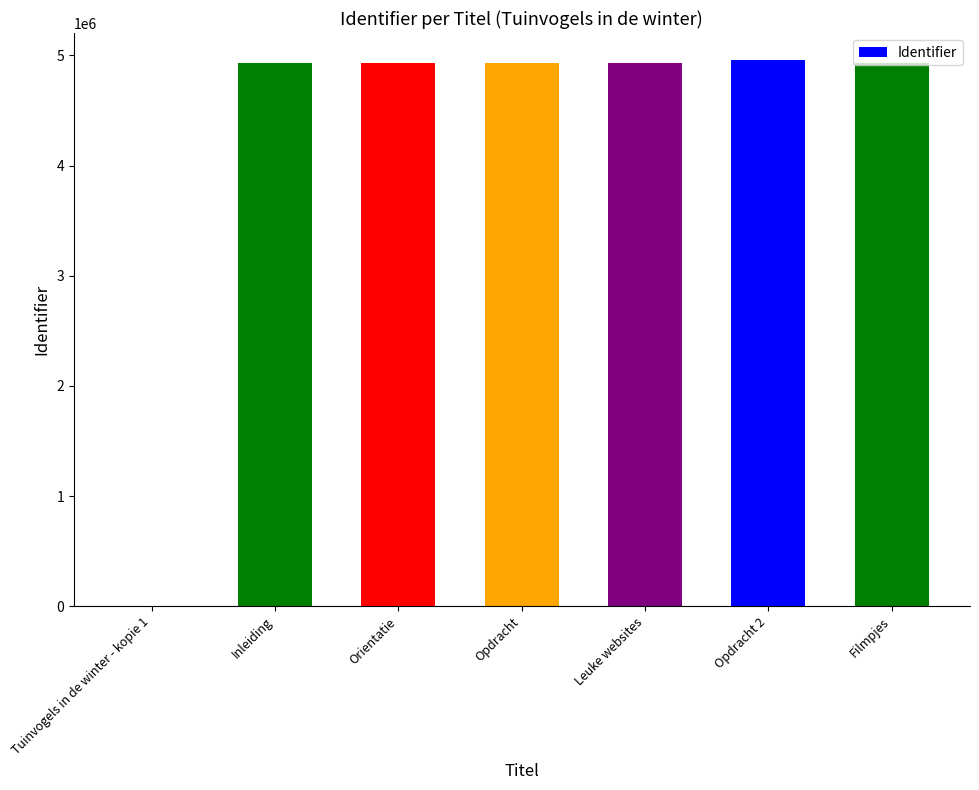

What is the maximum value shown in the chart?

4955788